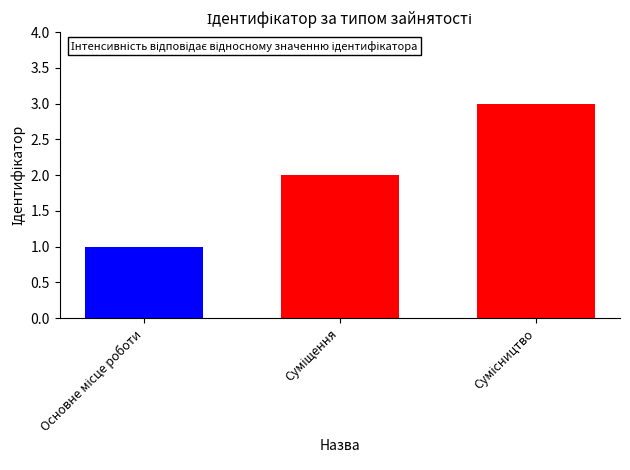

How many data points does each series have?

1